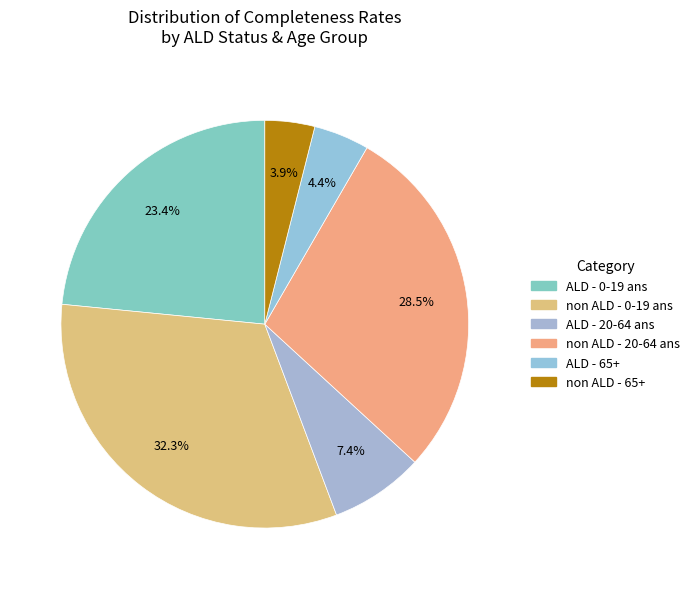

Is there a majority slice in this chart?

No